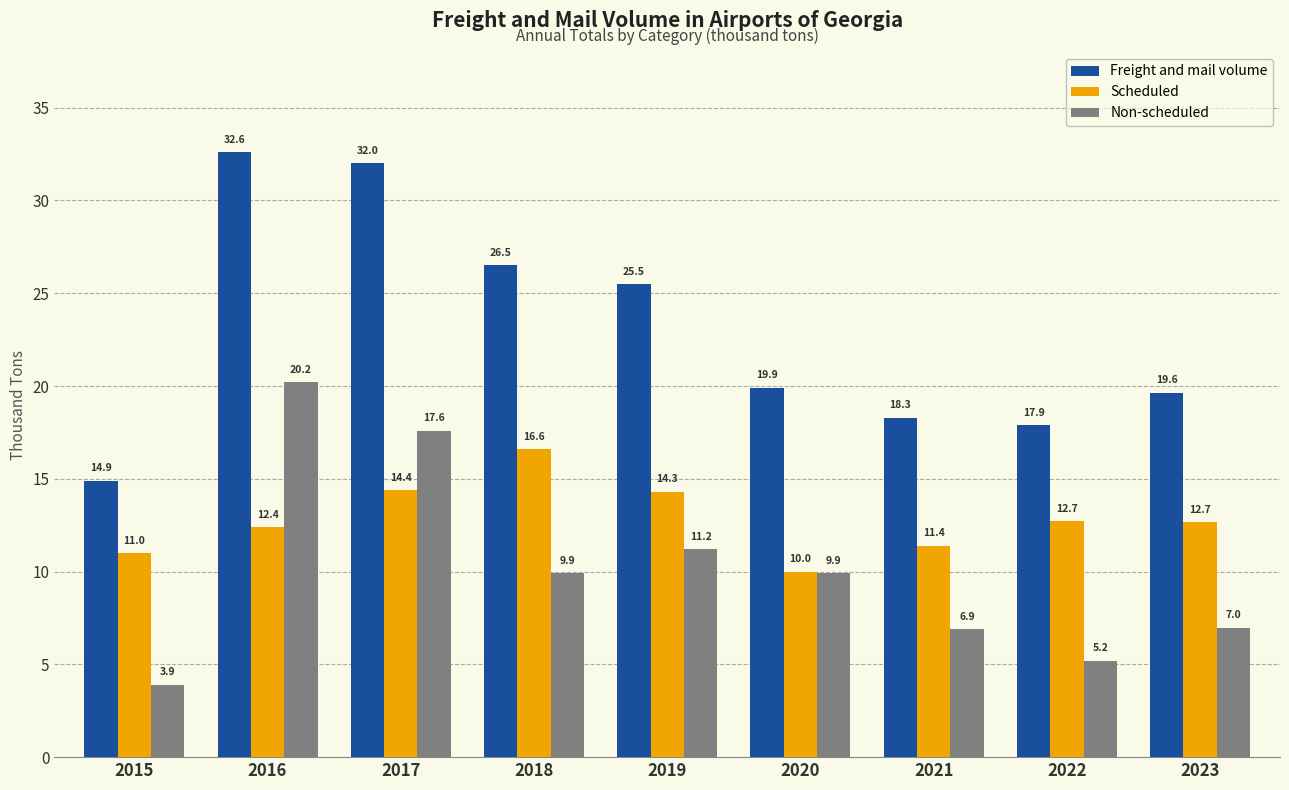

At which label does Non-scheduled reach its minimum?

2015